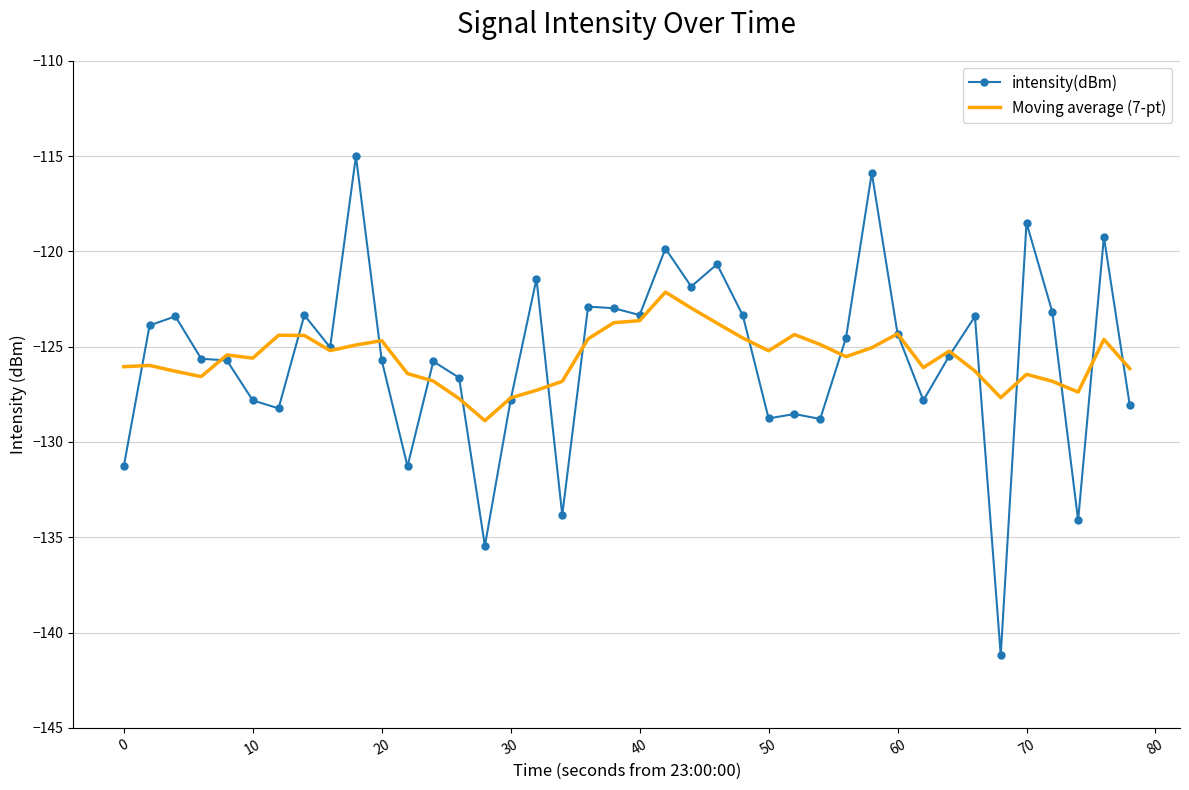

What is the maximum value shown in the chart?

-115.0